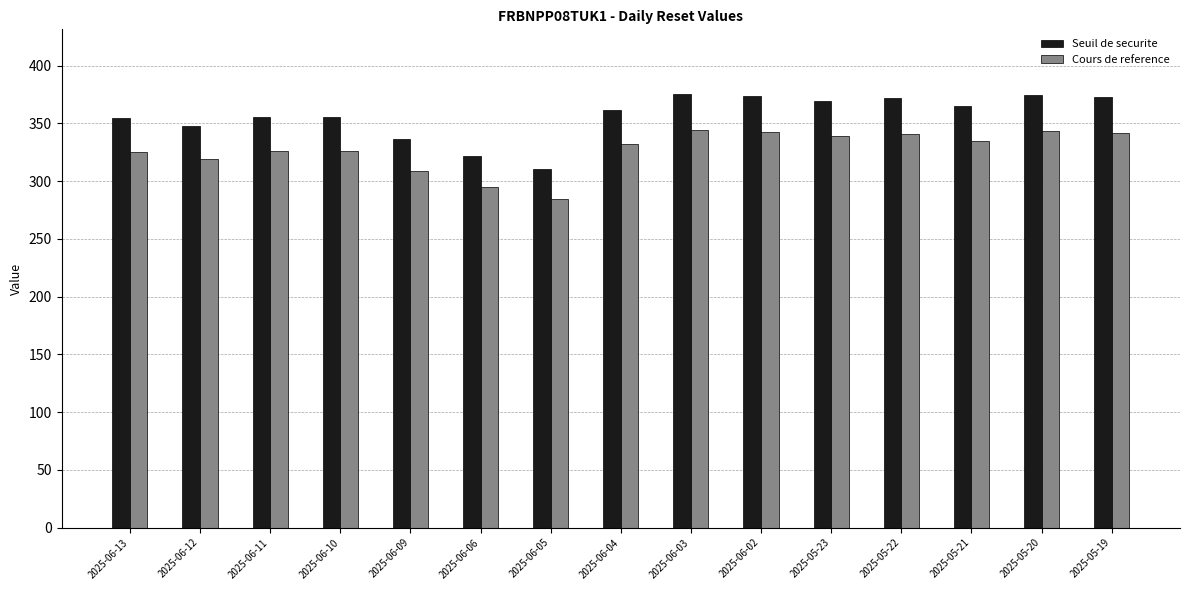

True or false: Cours de reference has a value of 127.3 at 2025-05-21.

False